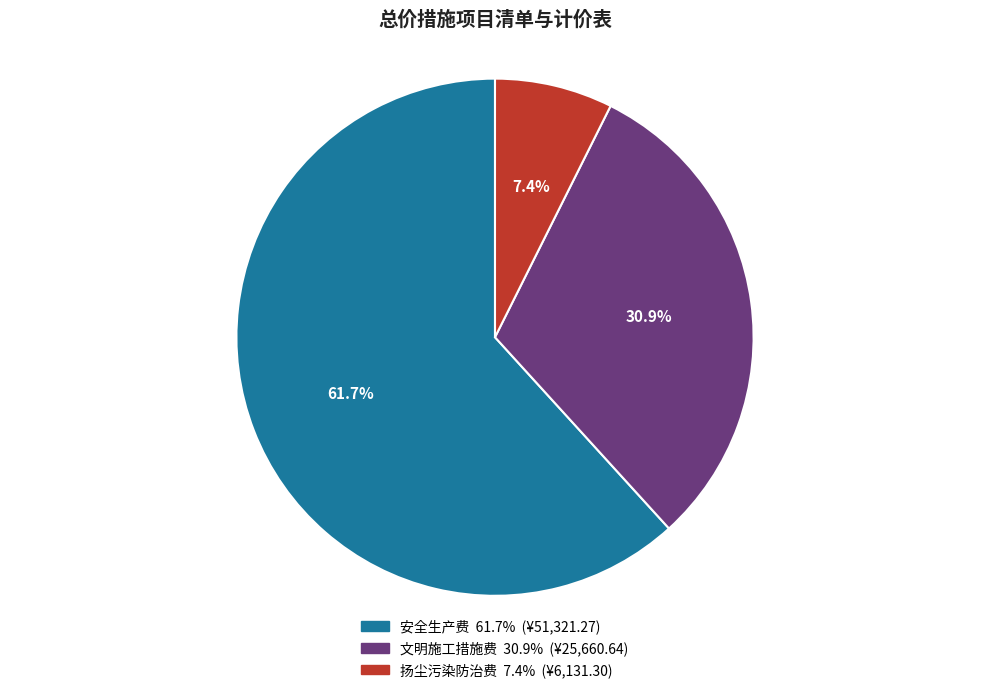

Does 安全生产费 represent more than half of the total?

Yes